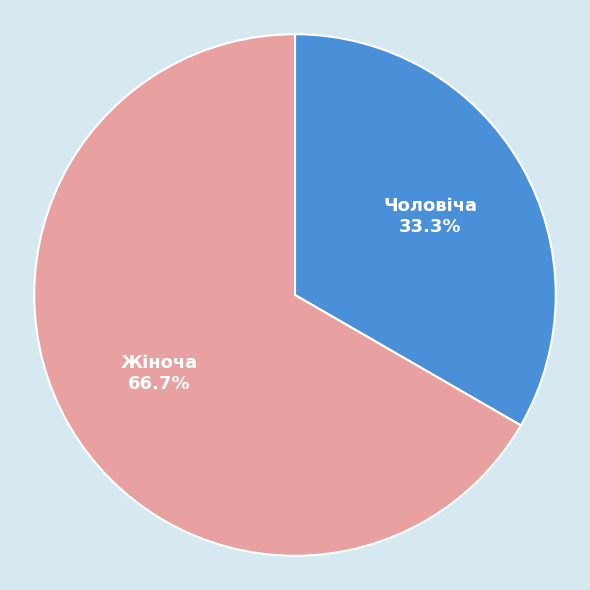

Which slice represents more than half of the pie?

Жіноча